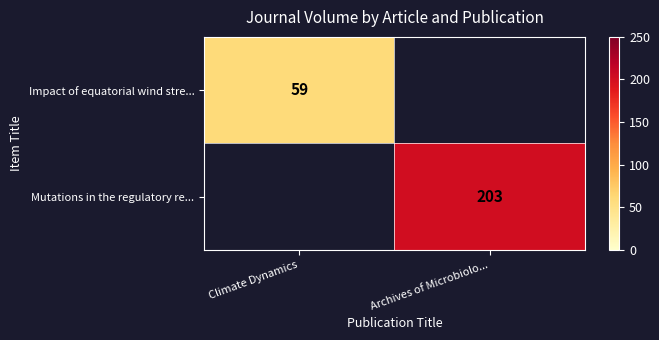

Between Climate Dynamics and Archives of Microbiolo..., which is larger?

Archives of Microbiolo...